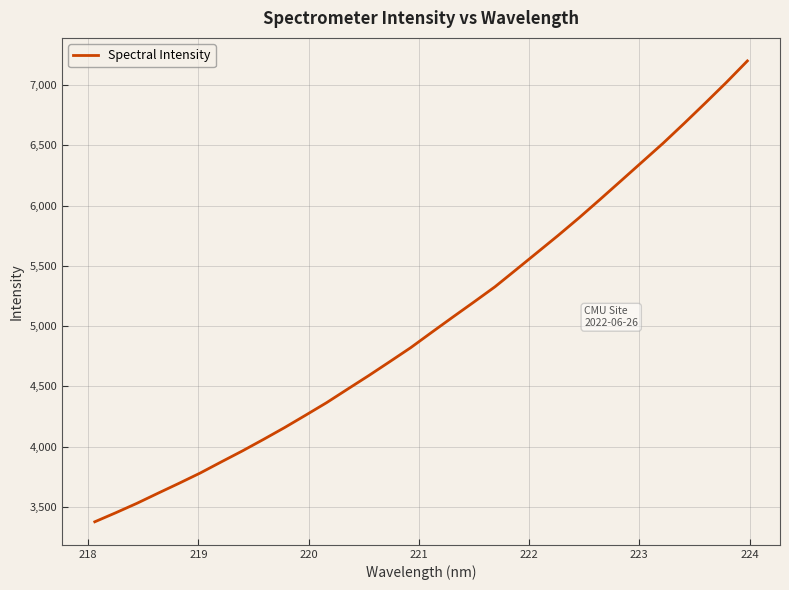

What is the difference between the maximum and minimum values?

3824.1